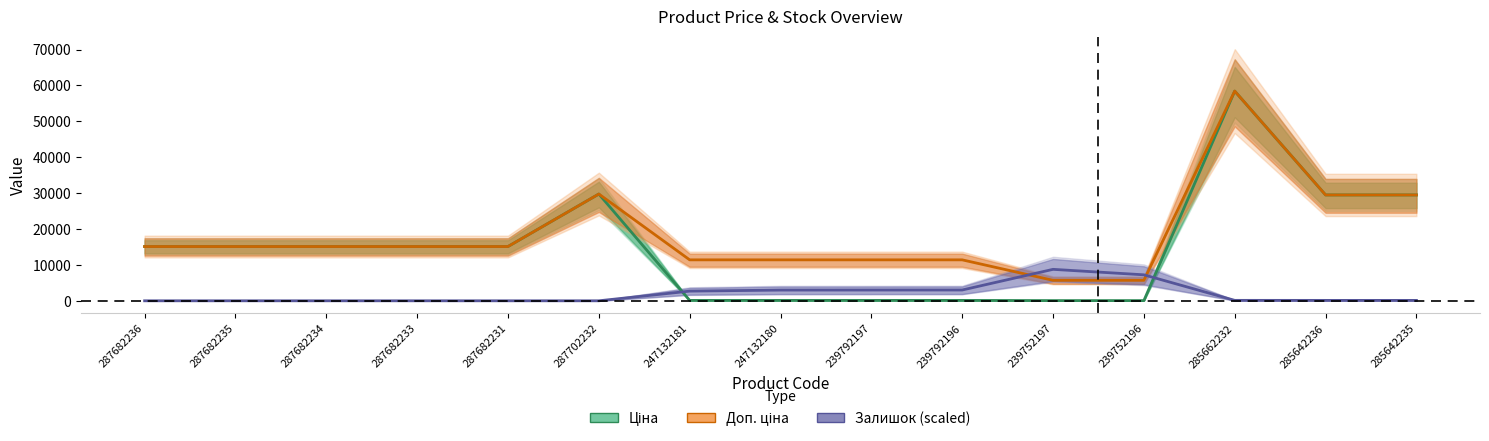

What is the maximum value for Доп. ціна?

58426.5